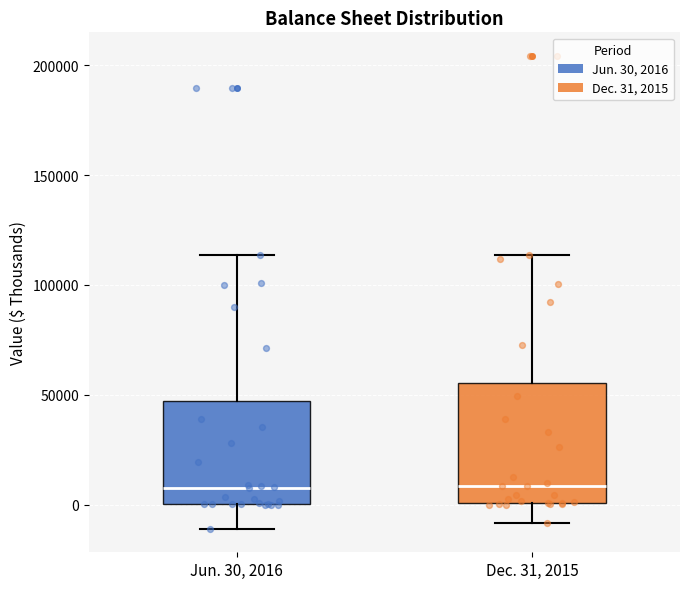

Reading left to right, read every box against the y-axis: the position of its median line, the range the box covers, and the ends of its whiskers. The values are not printed on the chart, so give them approximately, as read against the axis.

Jun. 30, 2016: median 10000, box 0 to 45000, whiskers -10000 to 115000
Dec. 31, 2015: median 10000, box 0 to 55000, whiskers -10000 to 115000